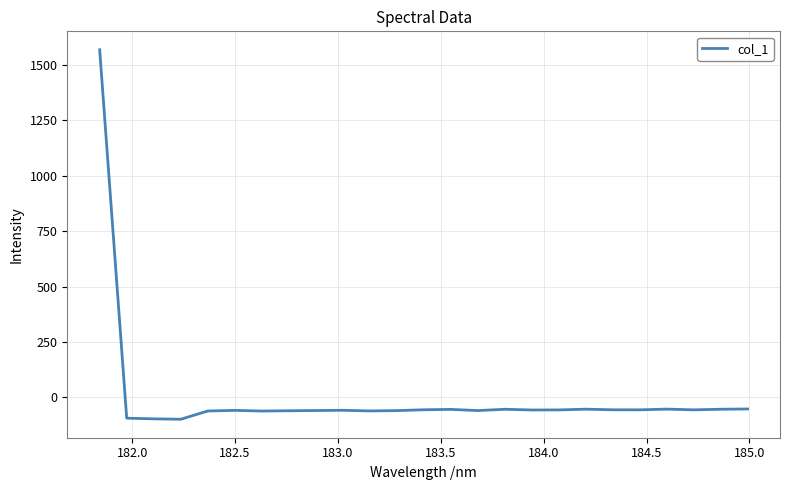

What is the smallest value displayed?

-98.2